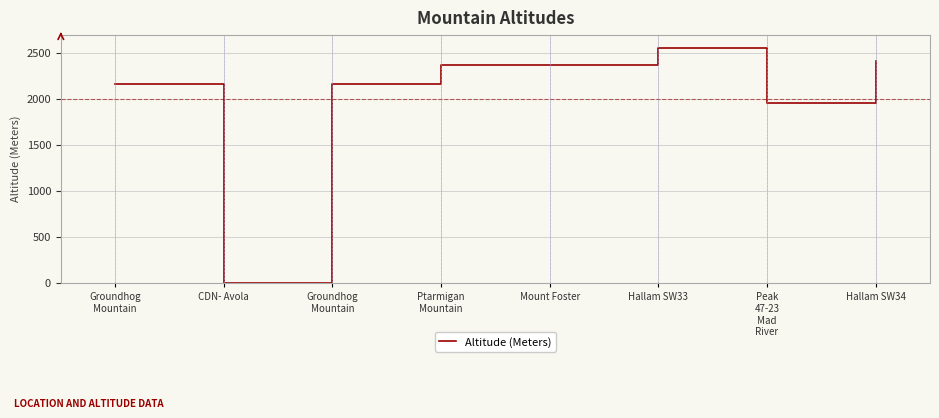

Which category has the highest value across all series?

Hallam SW33